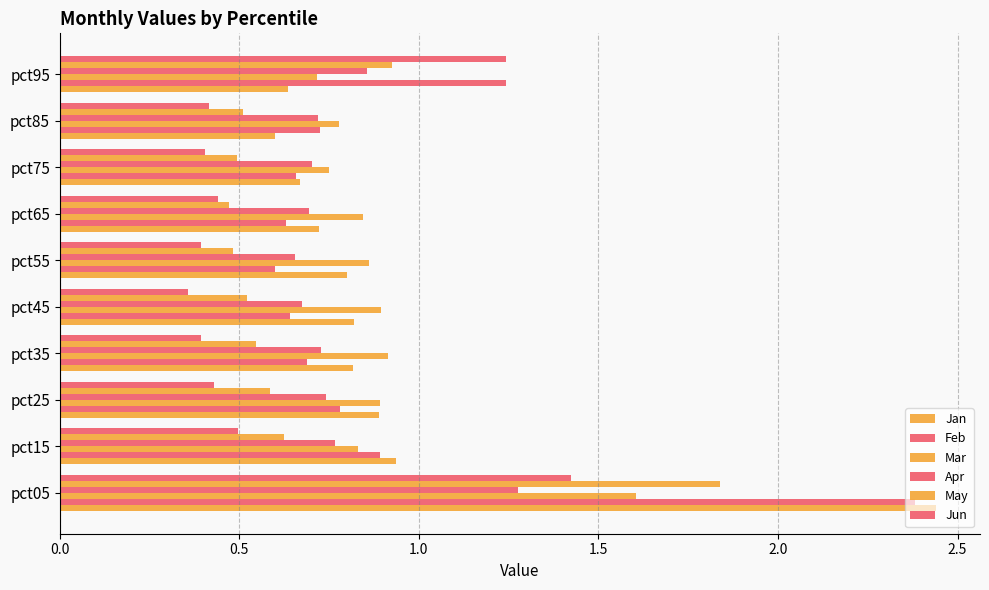

Reading right to left, what are all the values shown in this chart?

Jan: 0.6	0.6	0.7	0.7	0.8	0.8	0.8	0.9	0.9	2.4
Feb: 1.2	0.7	0.7	0.6	0.6	0.6	0.7	0.8	0.9	2.4
Mar: 0.7	0.8	0.7	0.8	0.9	0.9	0.9	0.9	0.8	1.6
Apr: 0.9	0.7	0.7	0.7	0.7	0.7	0.7	0.7	0.8	1.3
May: 0.9	0.5	0.5	0.5	0.5	0.5	0.5	0.6	0.6	1.8
Jun: 1.2	0.4	0.4	0.4	0.4	0.4	0.4	0.4	0.5	1.4